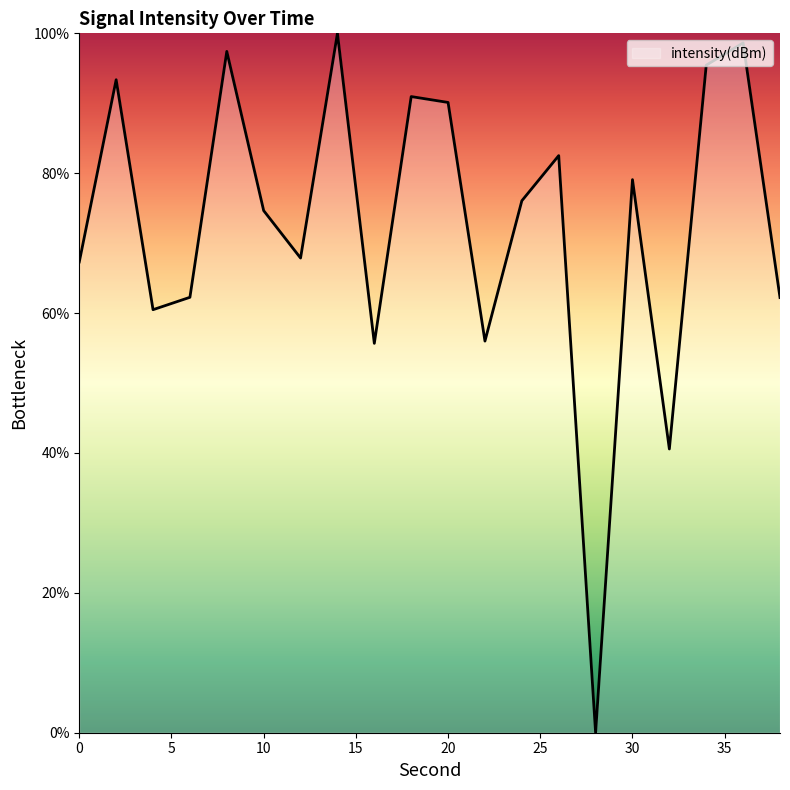

What is the greatest value displayed?

100.0